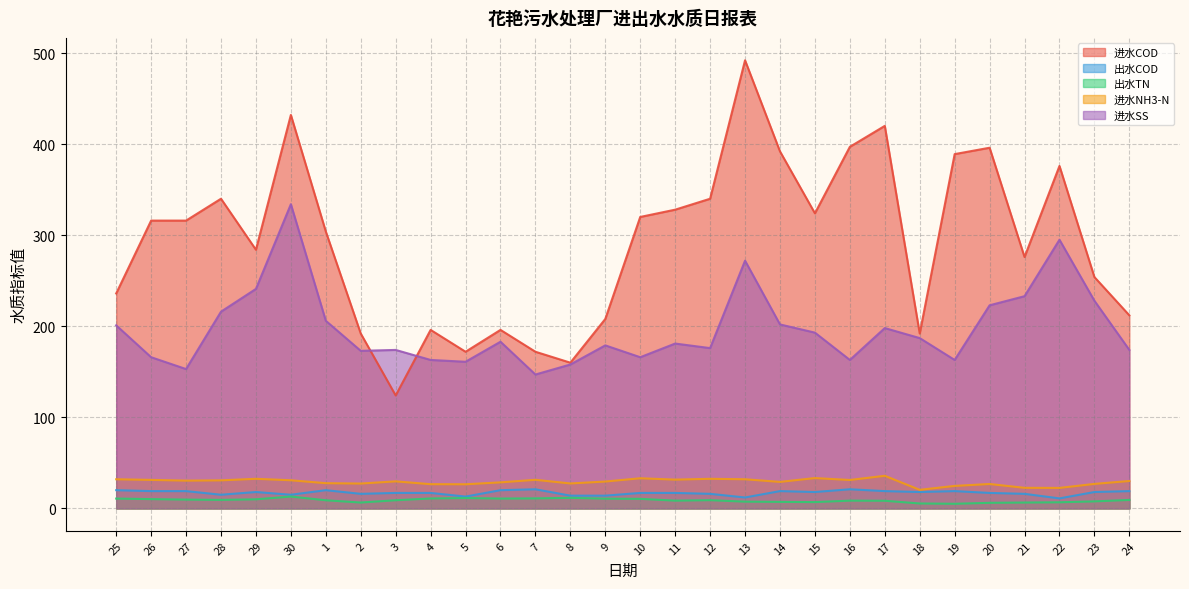

At how many categories does at least one series exceed 61?

30